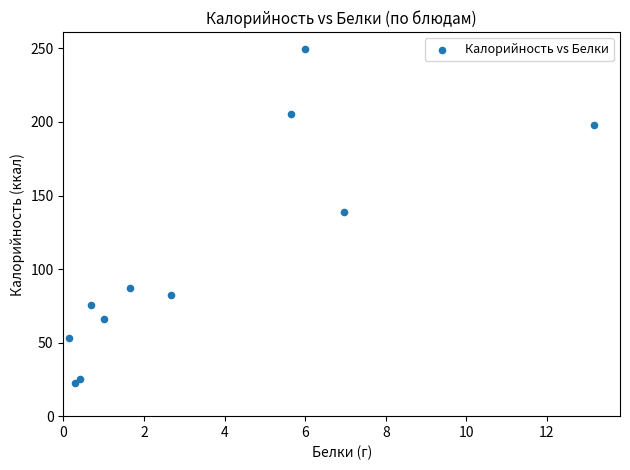

What is the average Y value?

109.3